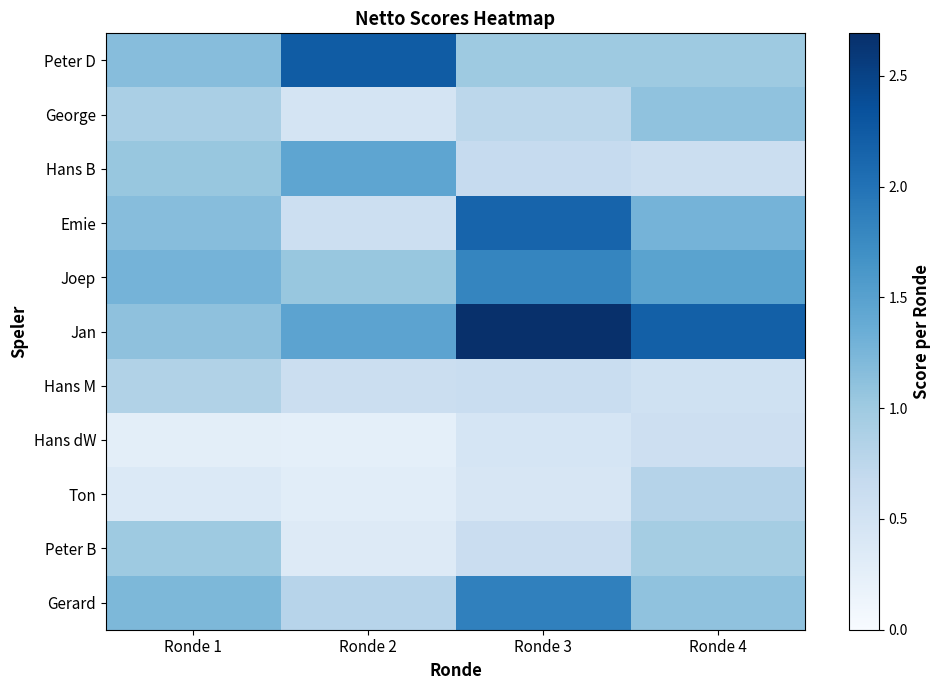

What is the smallest value displayed?

0.2